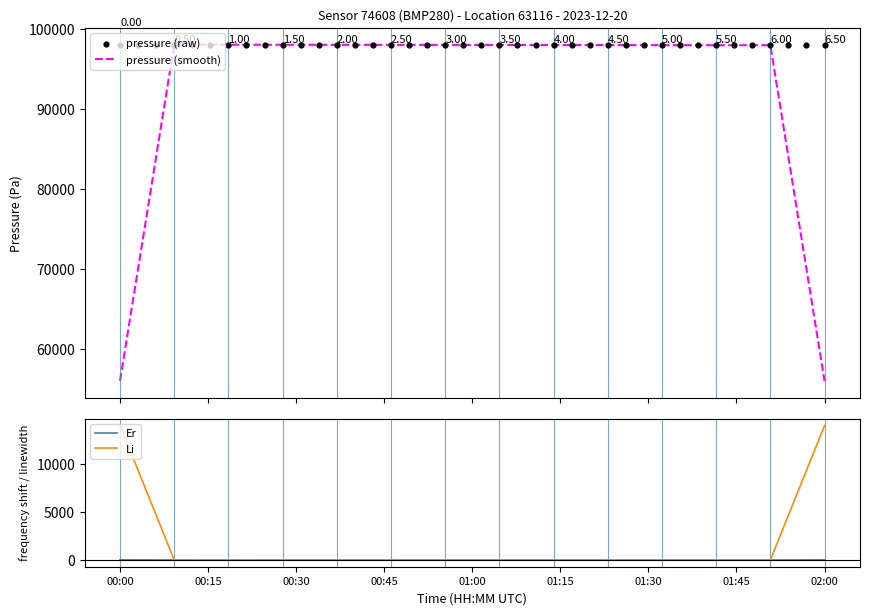

Which series contains the highest Y value?

pressure (raw)